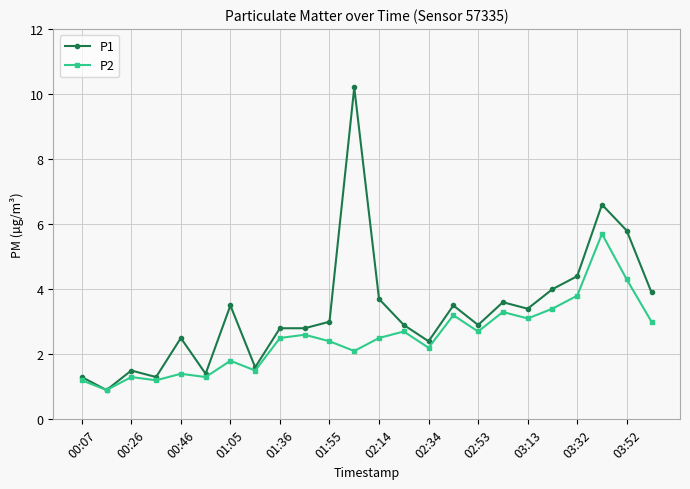

True or false: P2 has more than 1 interior local peaks.

True